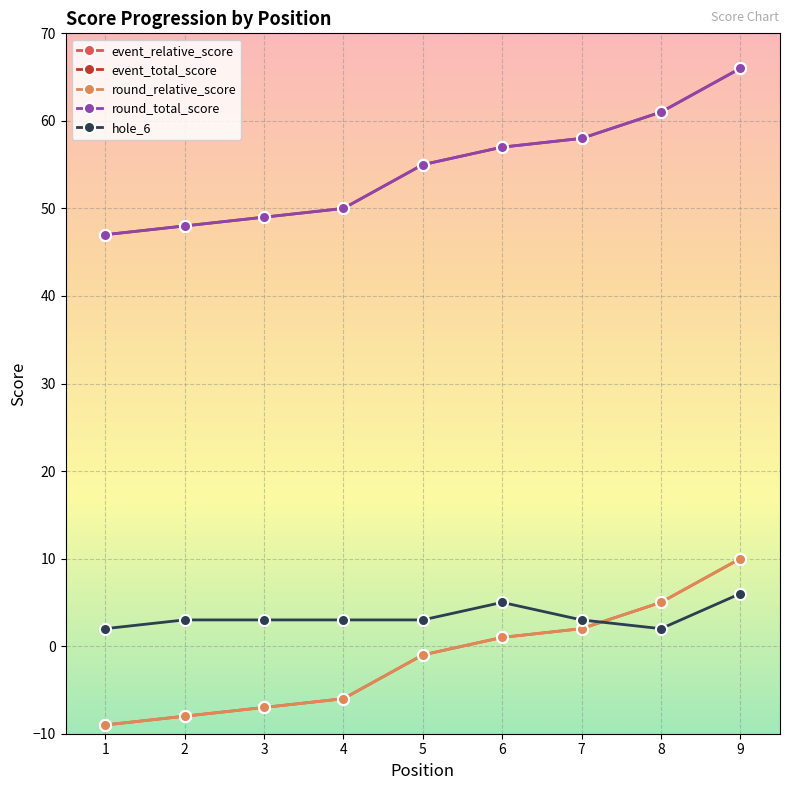

What is the minimum value shown in the chart?

-9